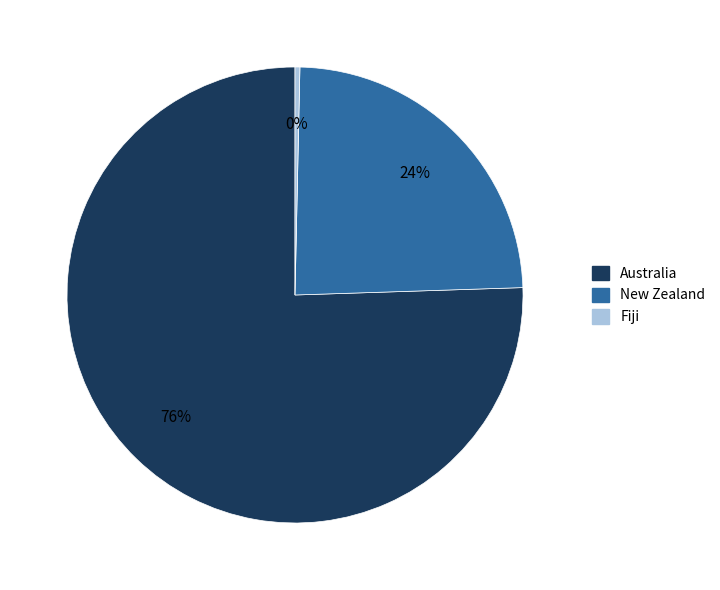

Count the number of slices in the pie.

3